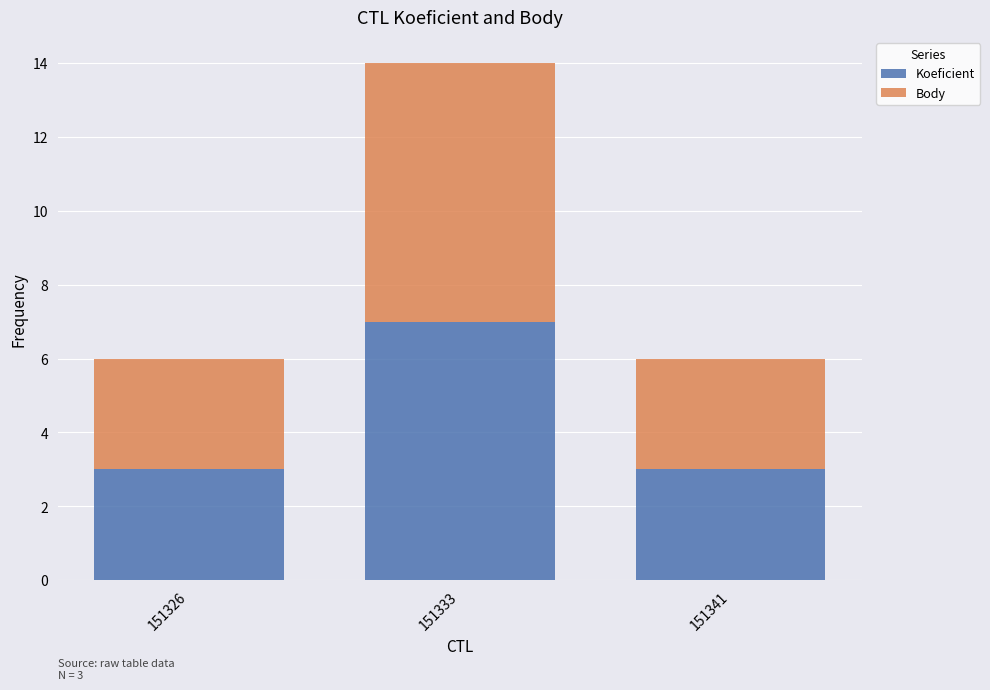

What is the difference between the Koeficient values at 151326 and 151333?

4